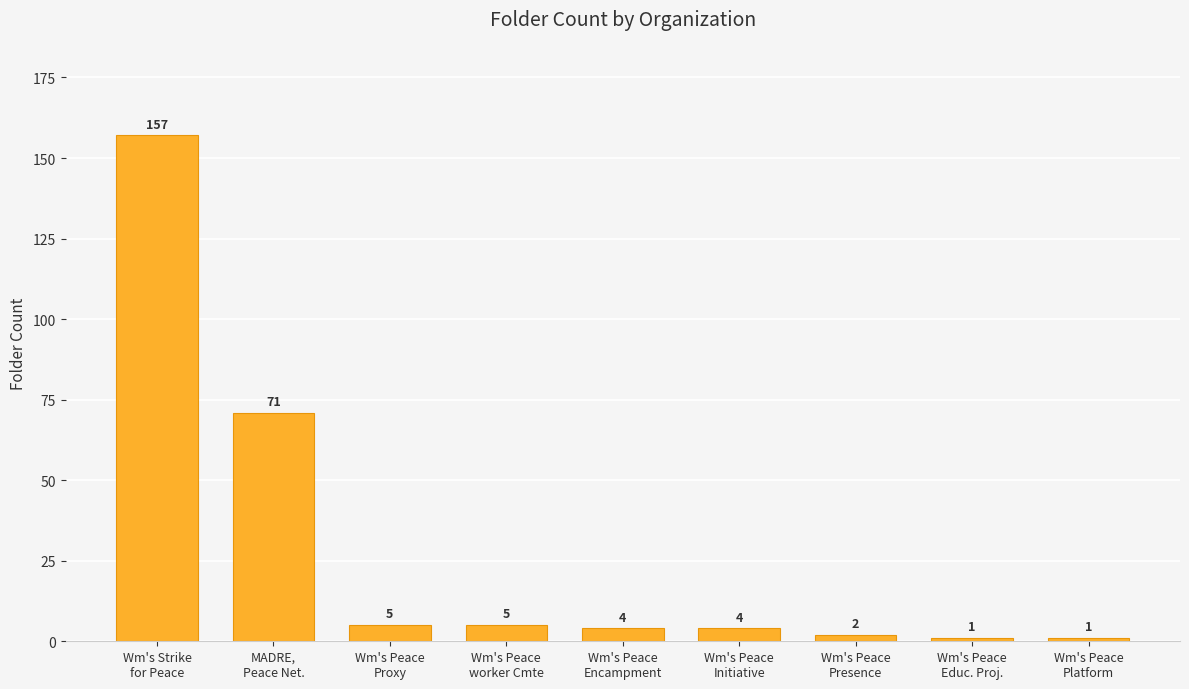

At which category does the chart reach its peak across all series?

Wm's Strike
for Peace